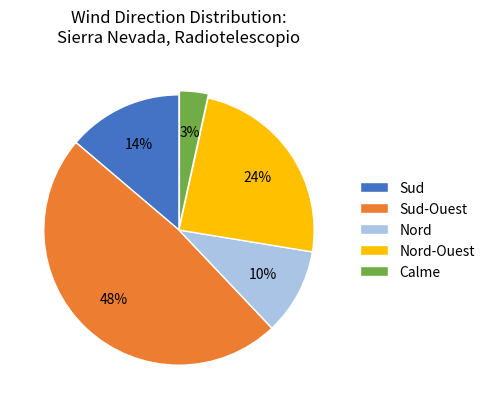

The Sud slice represents 2% of the pie. True or false?

False